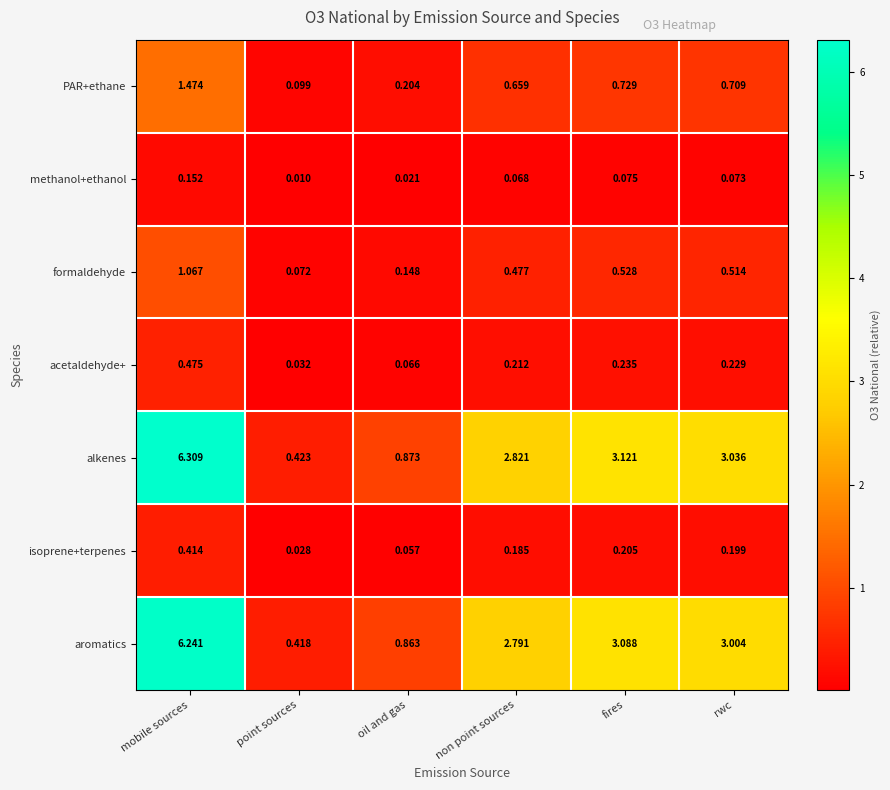

How many series are shown in this chart?

7